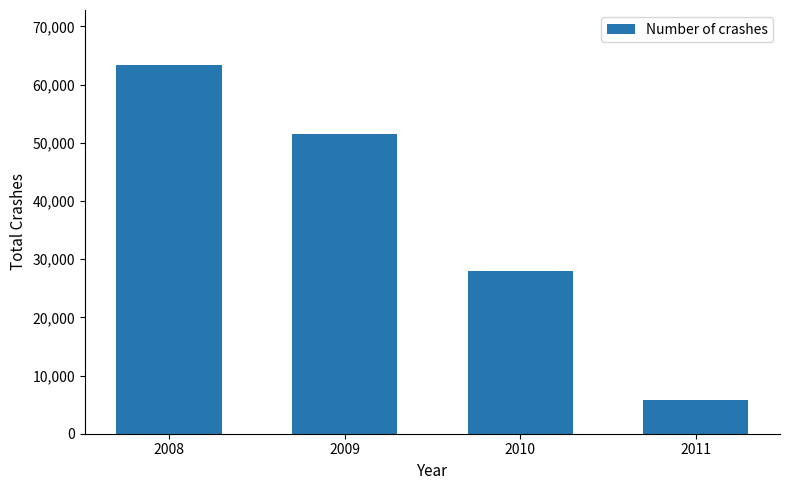

Reading right to left, transcribe all the data shown in this chart.

2011=5782	2010=28003	2009=51454	2008=63313